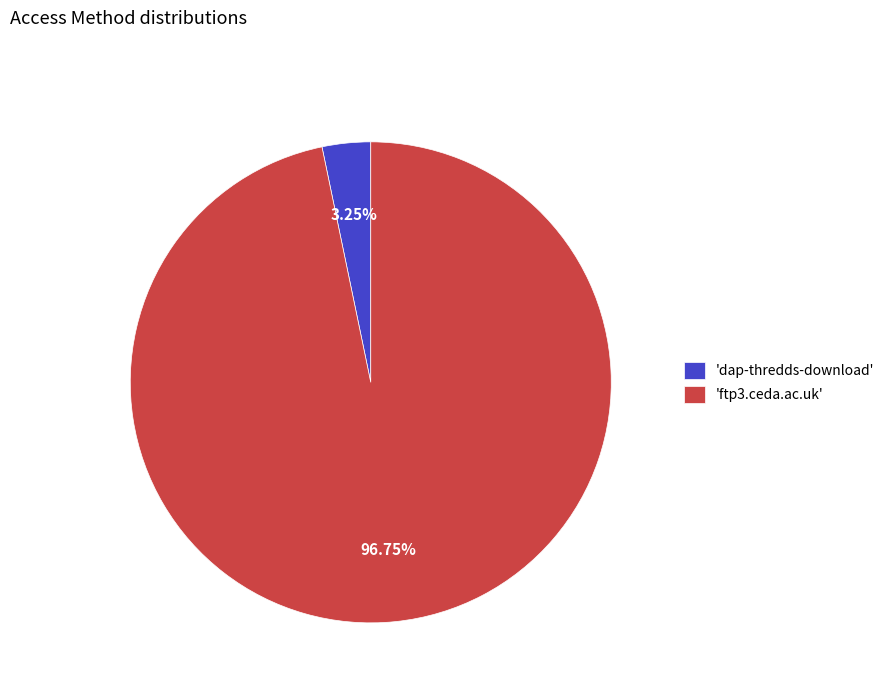

Between 'ftp3.ceda.ac.uk' and 'dap-thredds-download', which is larger?

'ftp3.ceda.ac.uk'